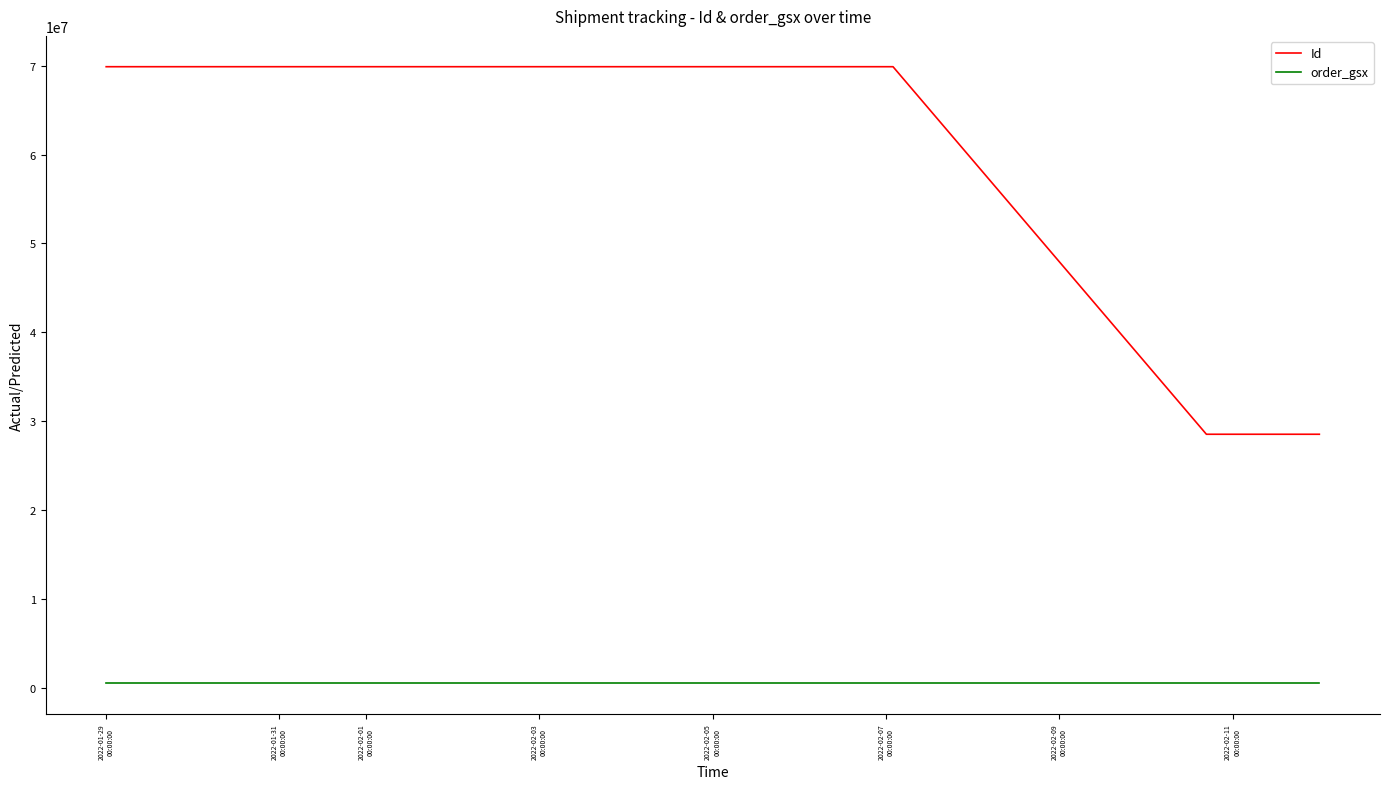

True or false: Id and order_gsx intersect in this chart.

False